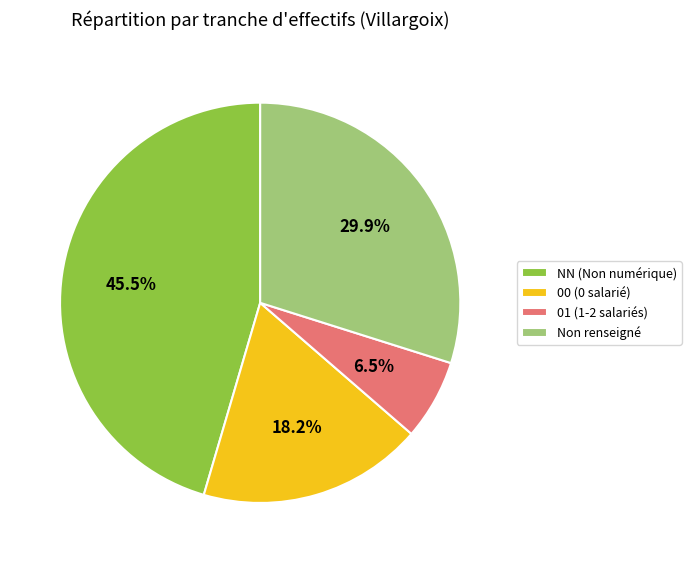

Count the number of slices in the pie.

4